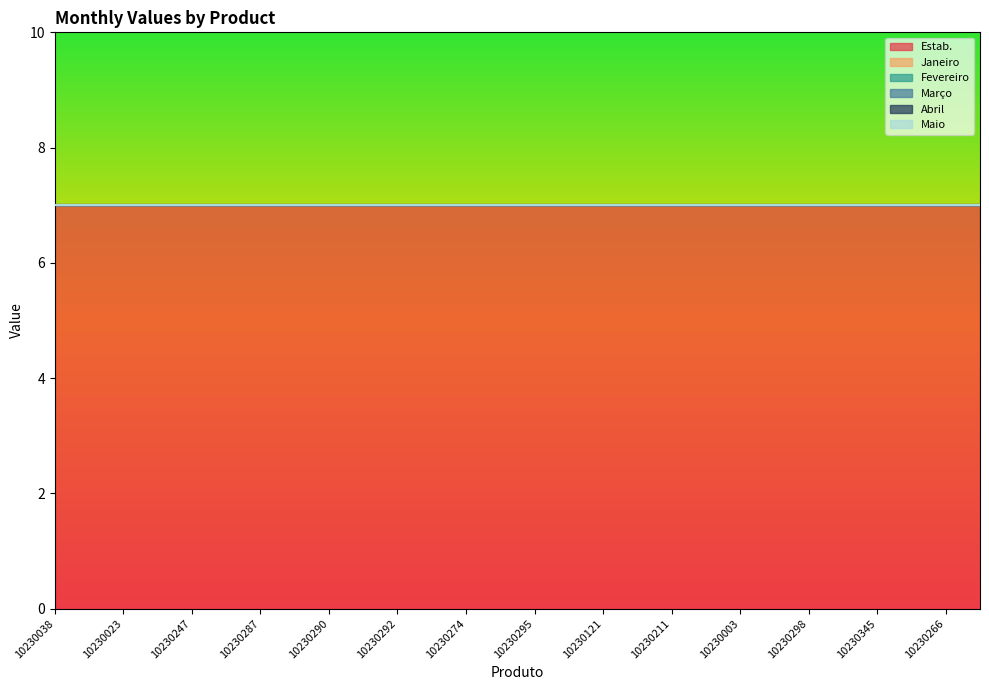

True or false: Janeiro and Maio intersect in this chart.

False